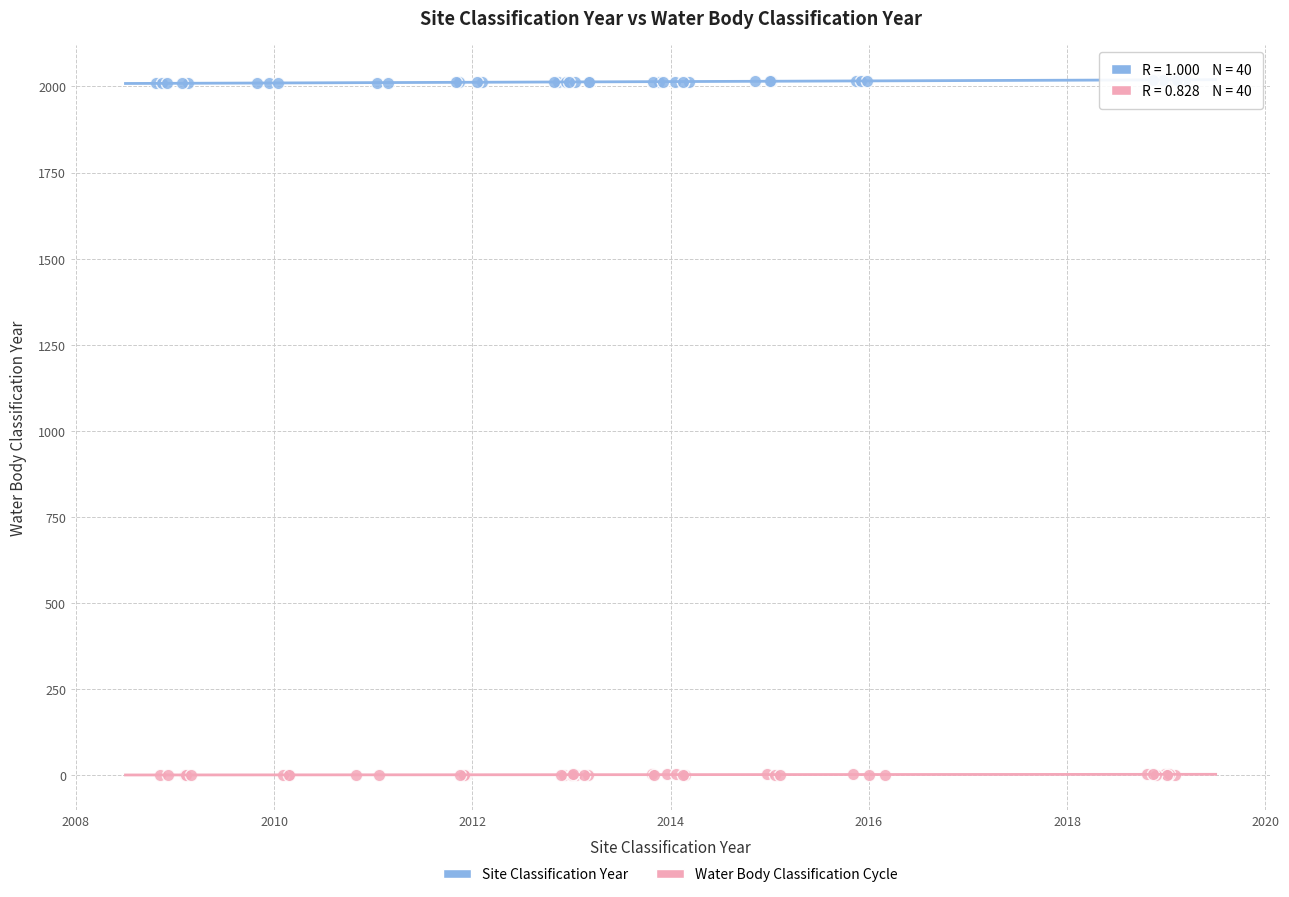

Which series has the widest spread of Y values?

Site Classification Year